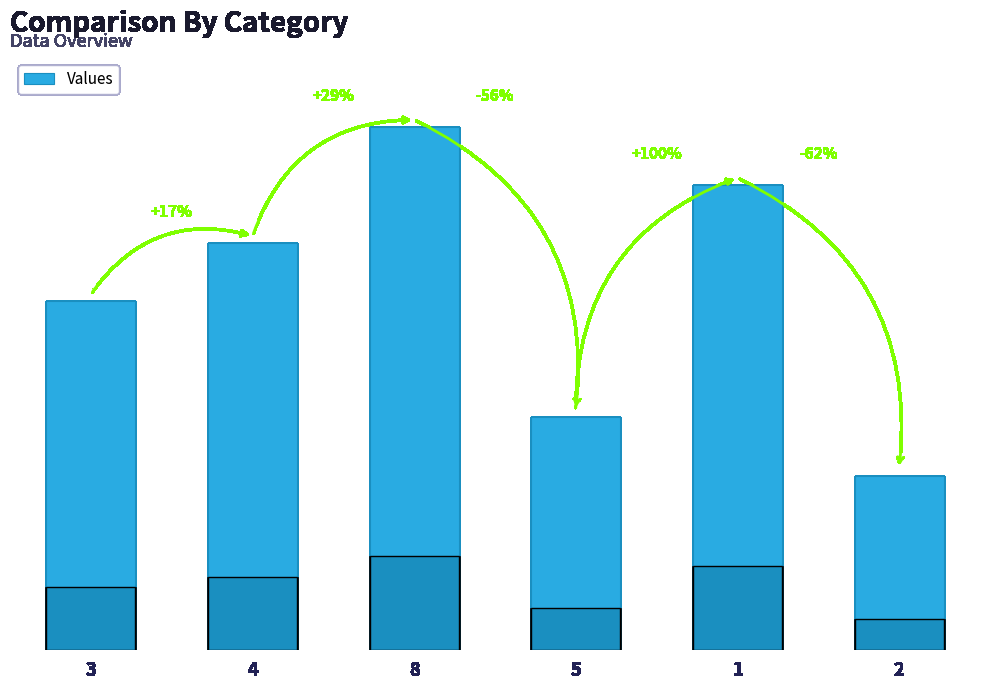

Reading right to left, what are all the values shown in this chart?

2=3	1=8	5=4	8=9	4=7	3=6